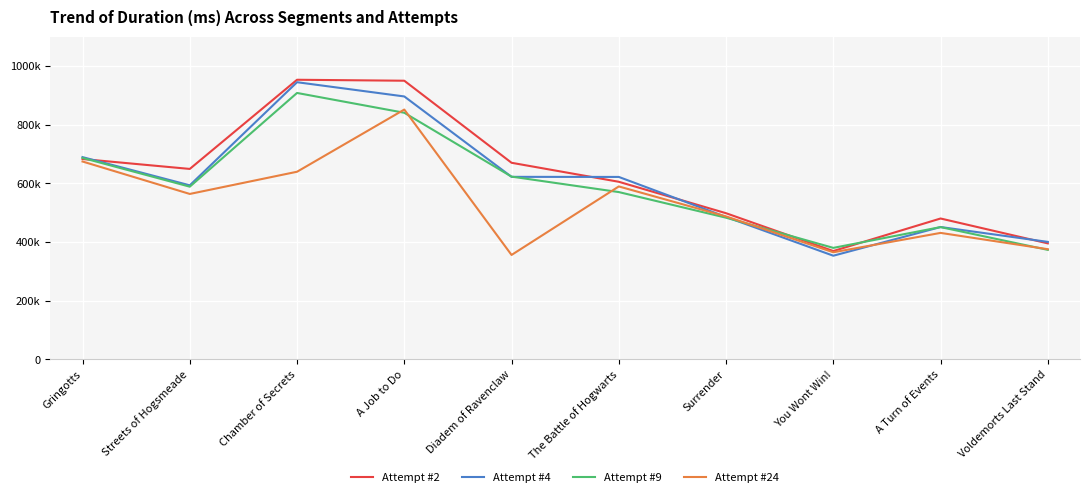

Which category has the highest value in the Attempt #4 series?

Chamber of Secrets